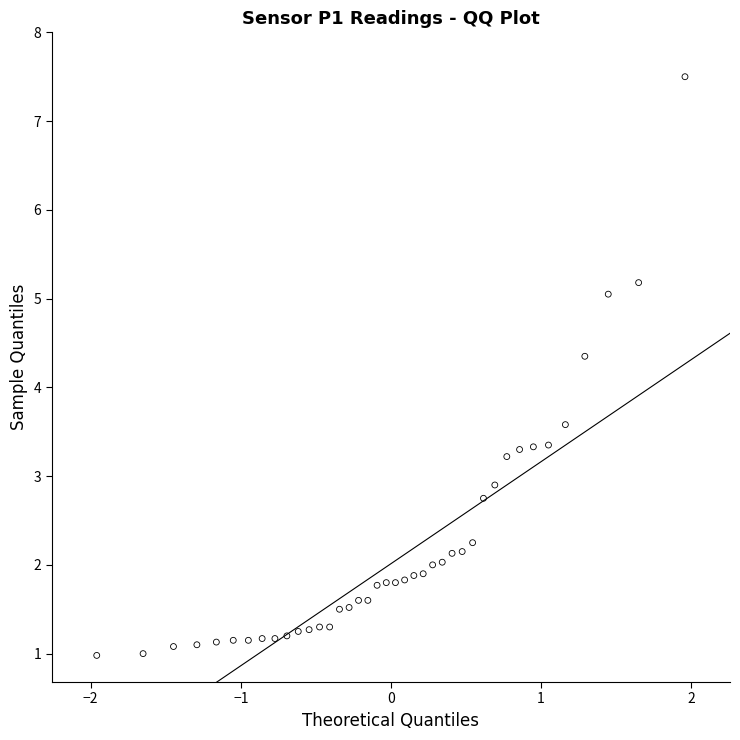

What is the range of Y values (max minus min)?

6.5